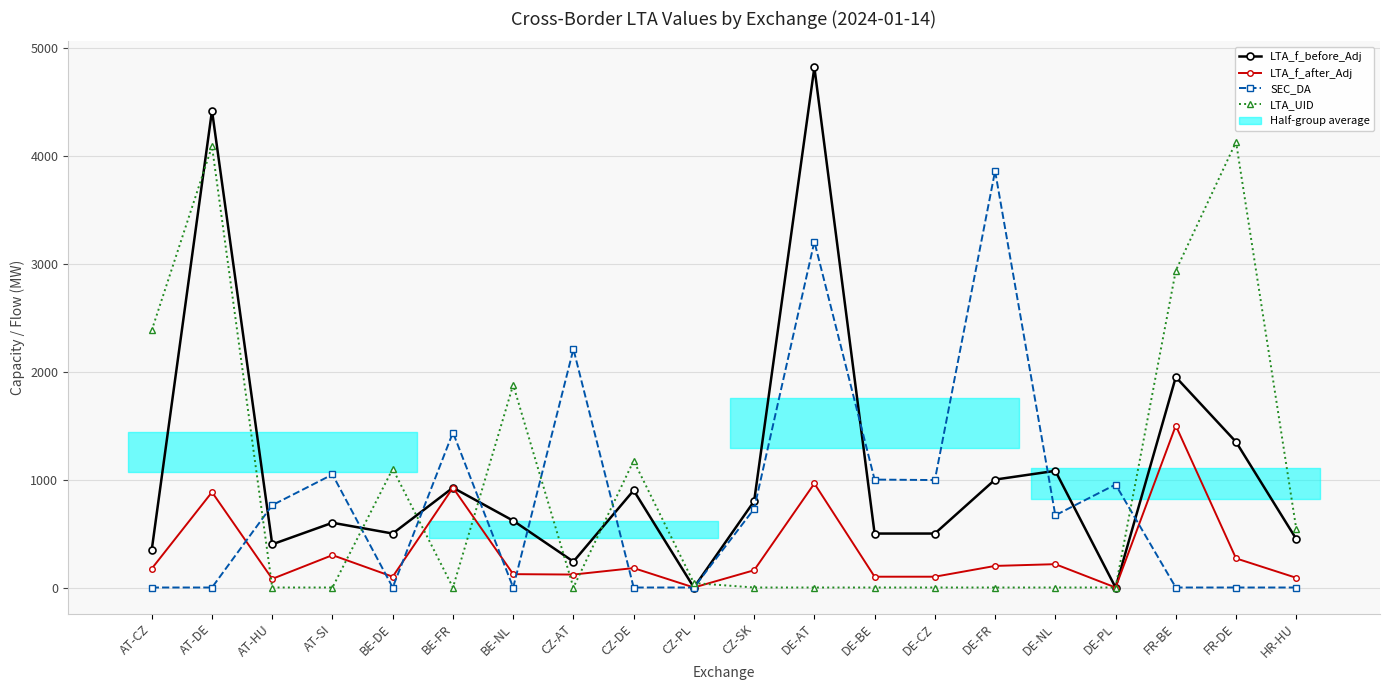

What value does the LTA_f_after_Adj series have at HR-HU?

89.8